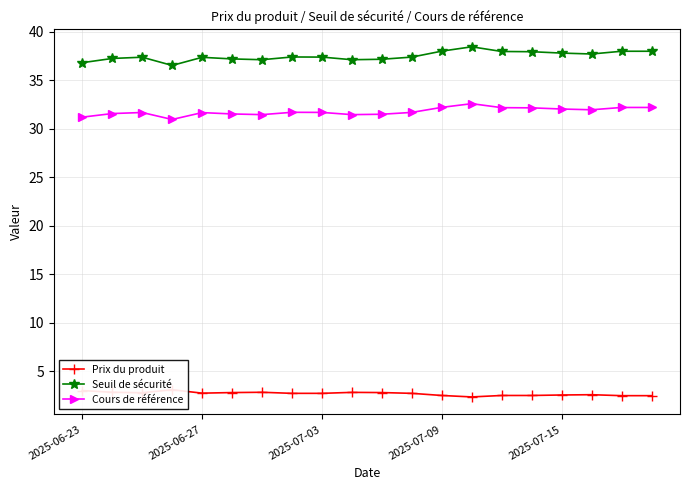

True or false: Cours de référence and Seuil de sécurité cross at least once.

False